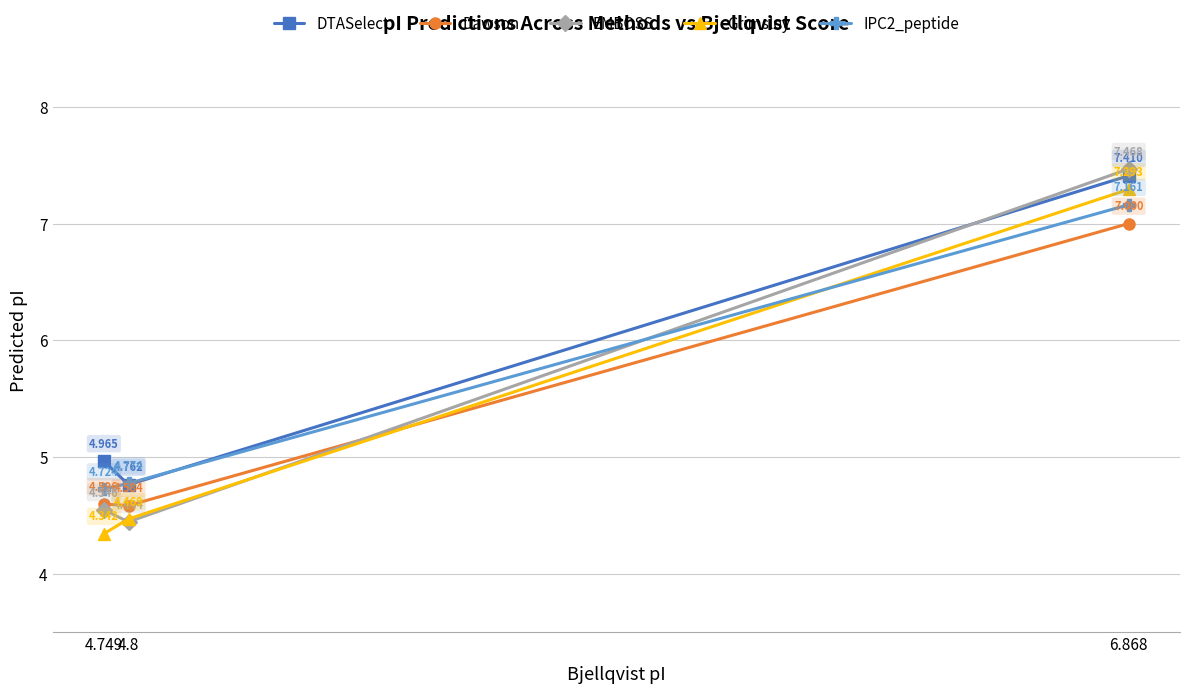

What are all the series names shown in the legend?

DTASelect, Dawson, EMBOSS, Grimsley, IPC2_peptide